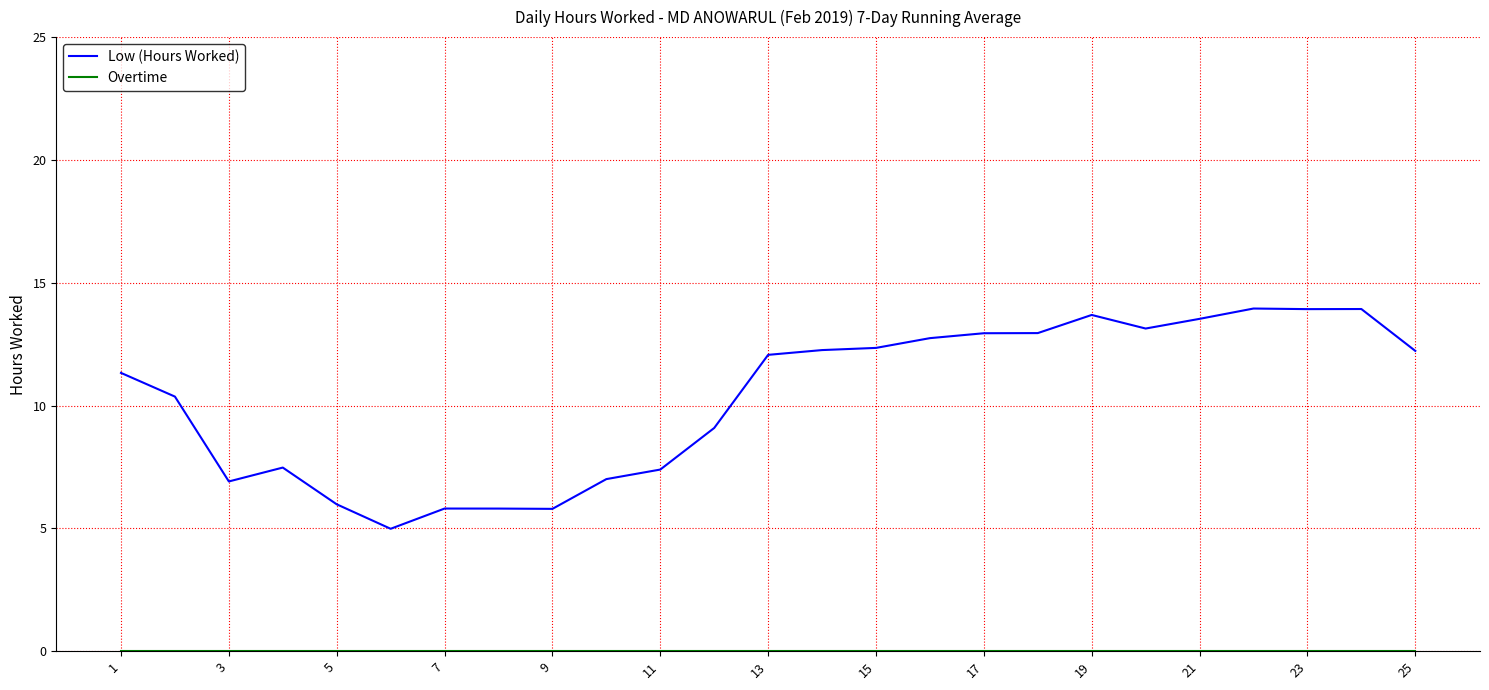

Which series has the widest spread of values?

Low (Hours Worked)